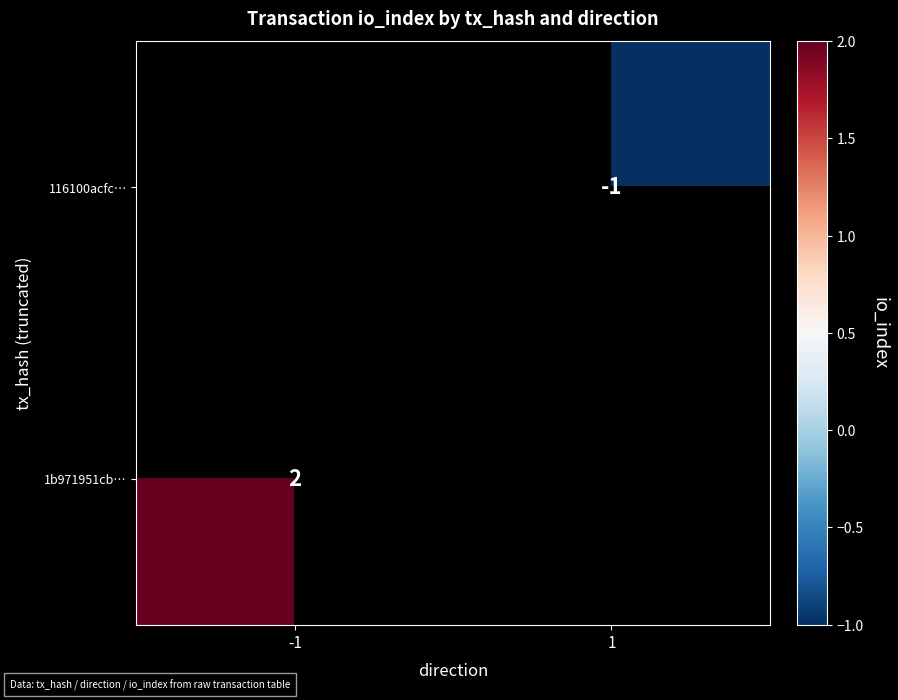

The 1b971951cb… series shows 1.1 at -1. True or false?

False